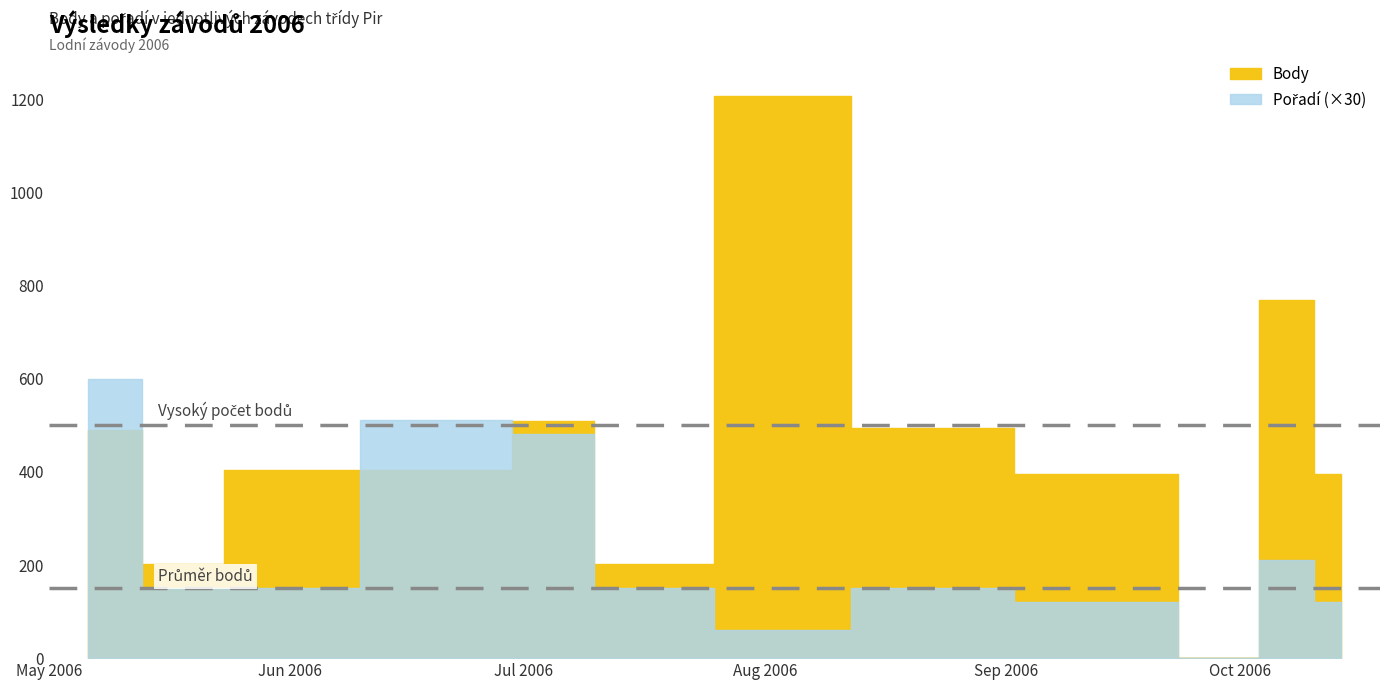

What position from the left is 2006-05-06?

1